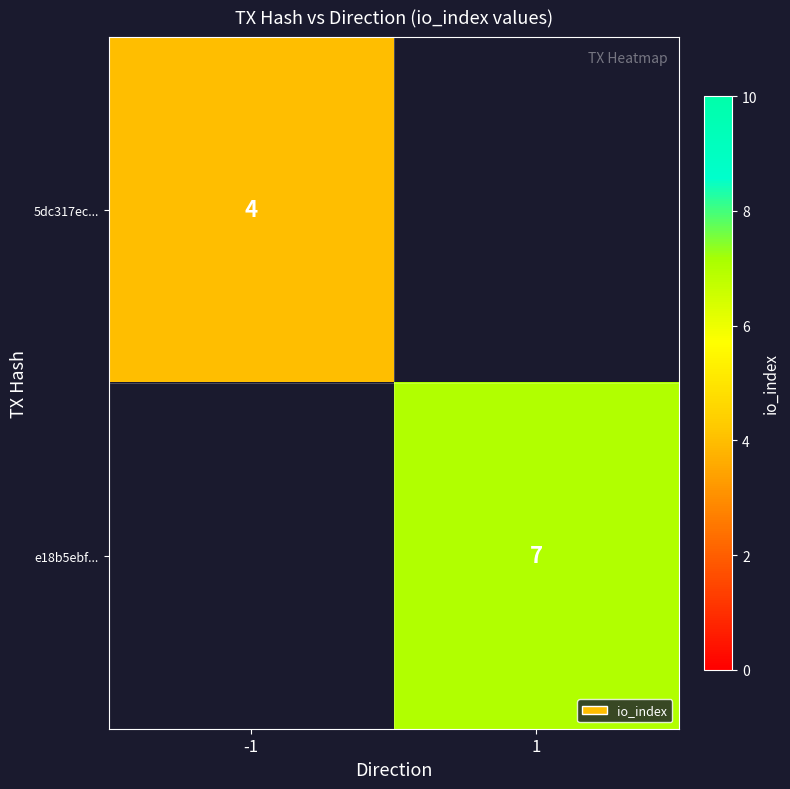

True or false: 5dc317ec... has a value of 4 at -1.

True